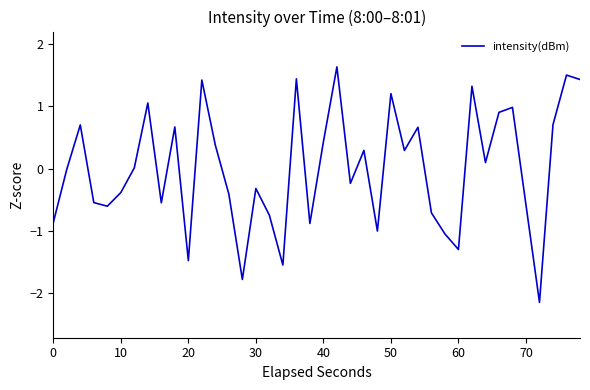

What is the minimum value shown in the chart?

-2.1